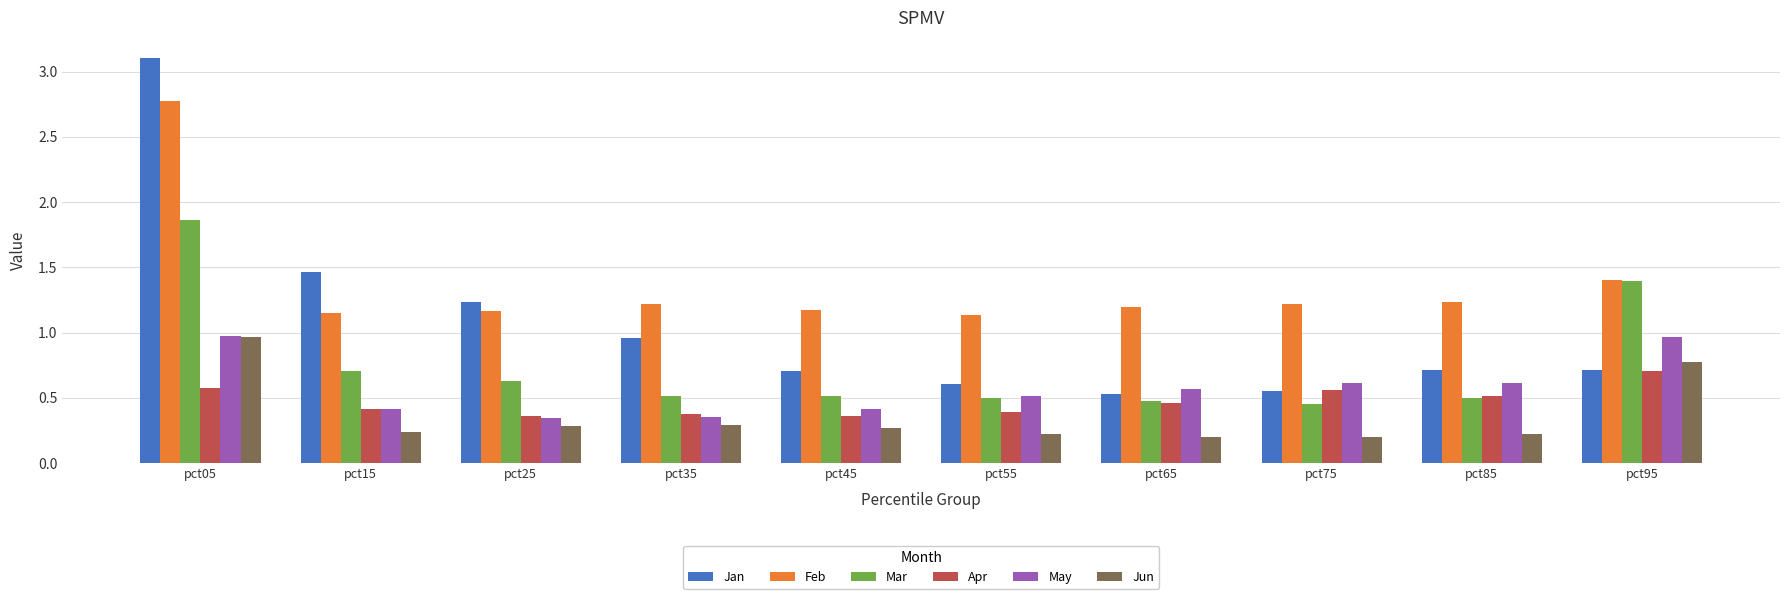

How many bars are there in total?

60